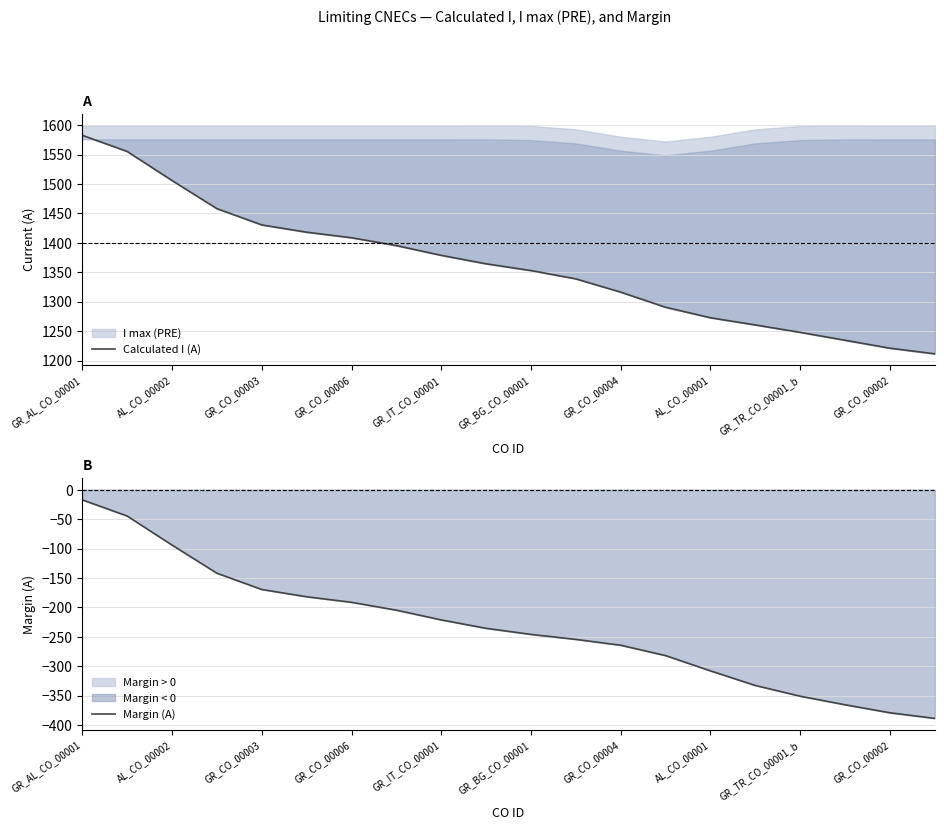

Between AL_CO_00001 and GR_CO_00002, which series saw the biggest shift?

Calculated I (A)